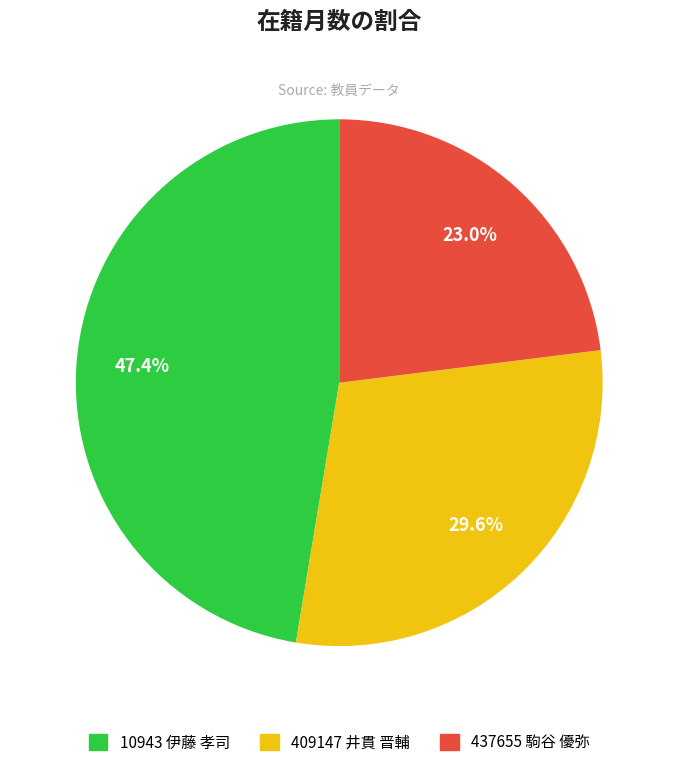

What is the ratio of the value at 409147 井貫 晋輔 to the value at 10943 伊藤 孝司?

0.6